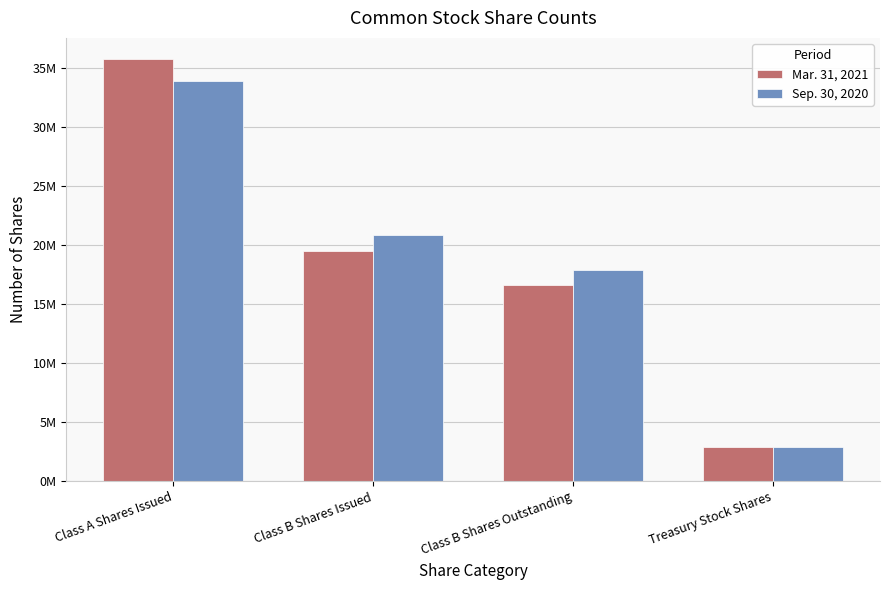

Reading left to right, what are all the values shown in this chart?

Mar. 31, 2021: Class A Shares Issued=35719569	Class B Shares Issued=19495861	Class B Shares Outstanding=16572909	Treasury Stock Shares=2922952
Sep. 30, 2020: Class A Shares Issued=33875884	Class B Shares Issued=20828813	Class B Shares Outstanding=17905861	Treasury Stock Shares=2922952